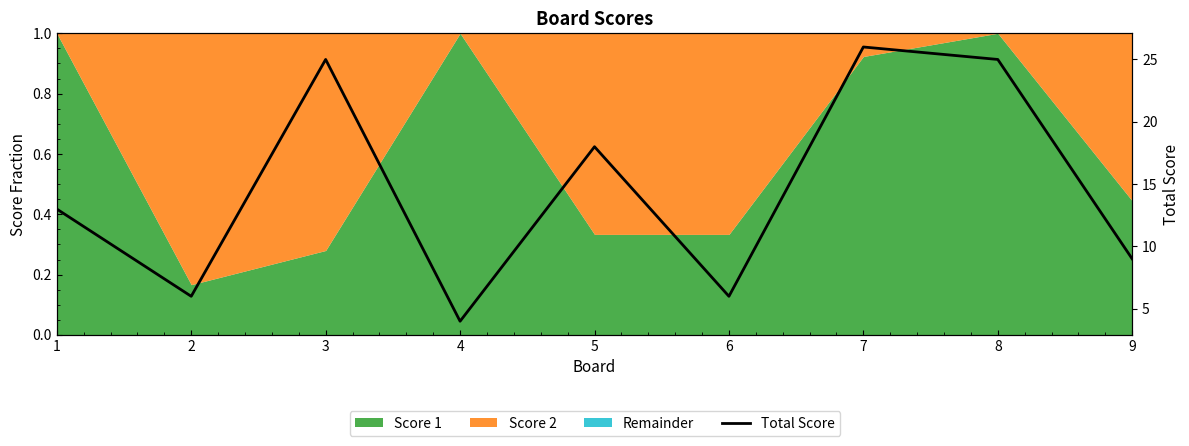

What is the difference between the values at 1 and 6?

7